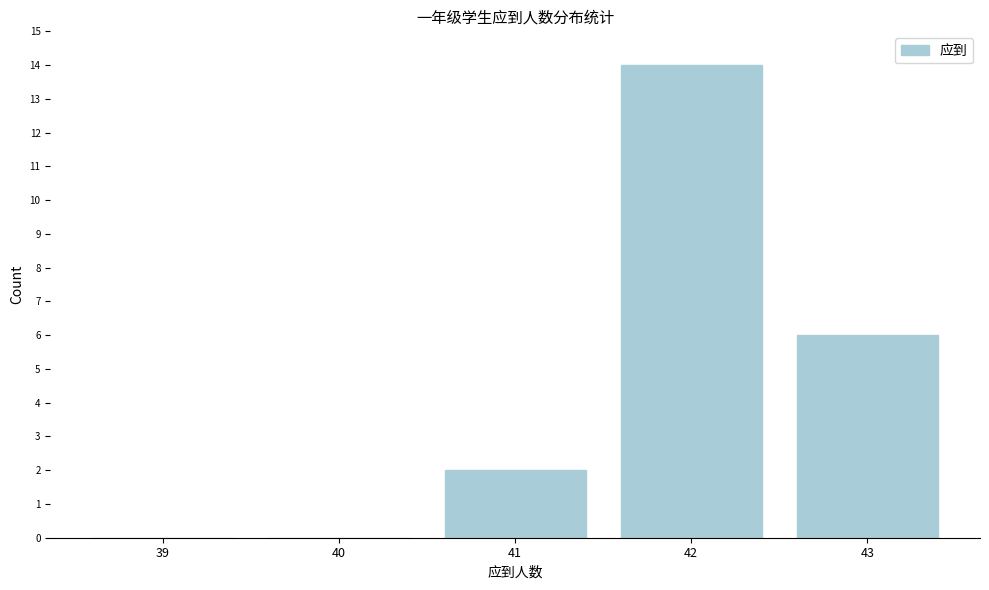

Reading right to left, transcribe all the data shown in this chart.

43=6	42=14	41=2	40=0	39=0